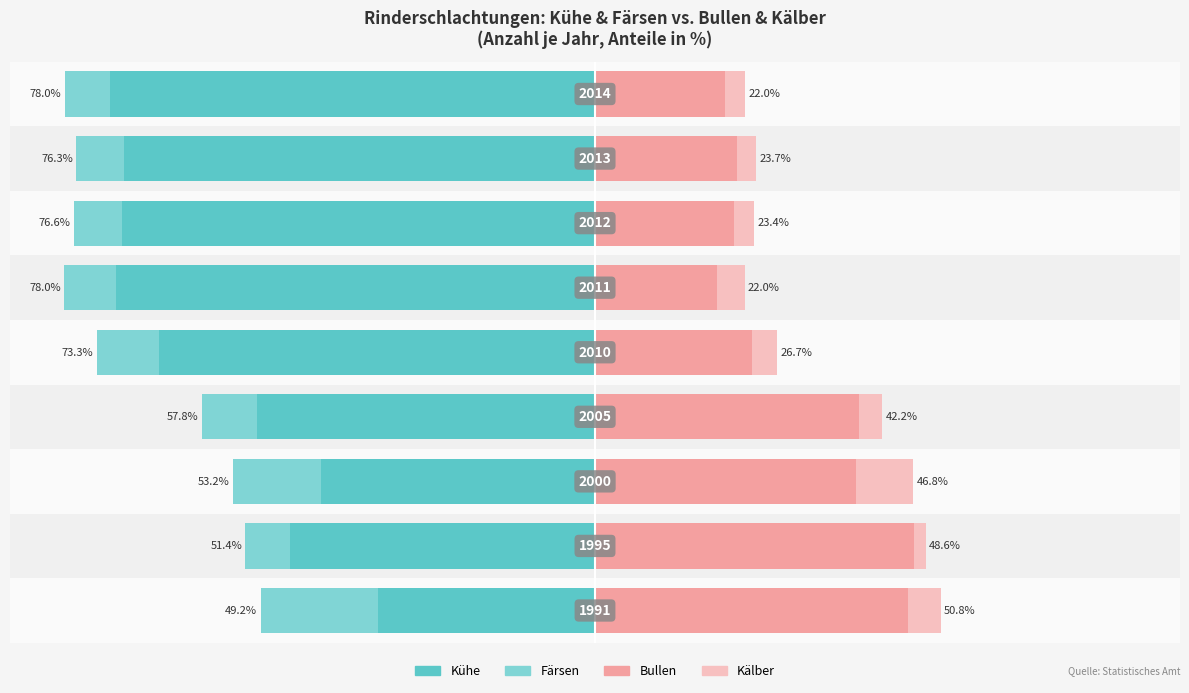

True or false: Färsen has a value of -9.2 at −20.

True